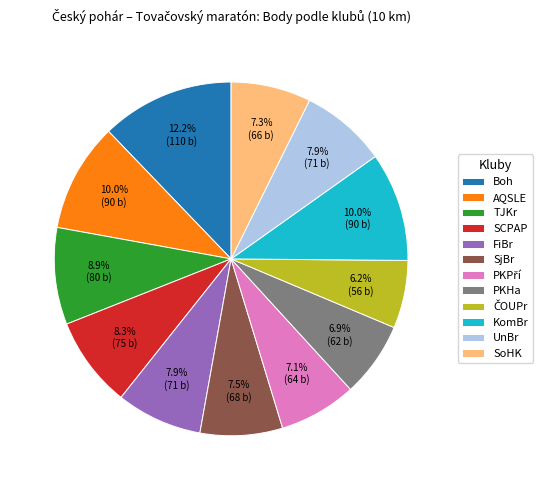

How much of the chart is everything except PKHa?

93.1%